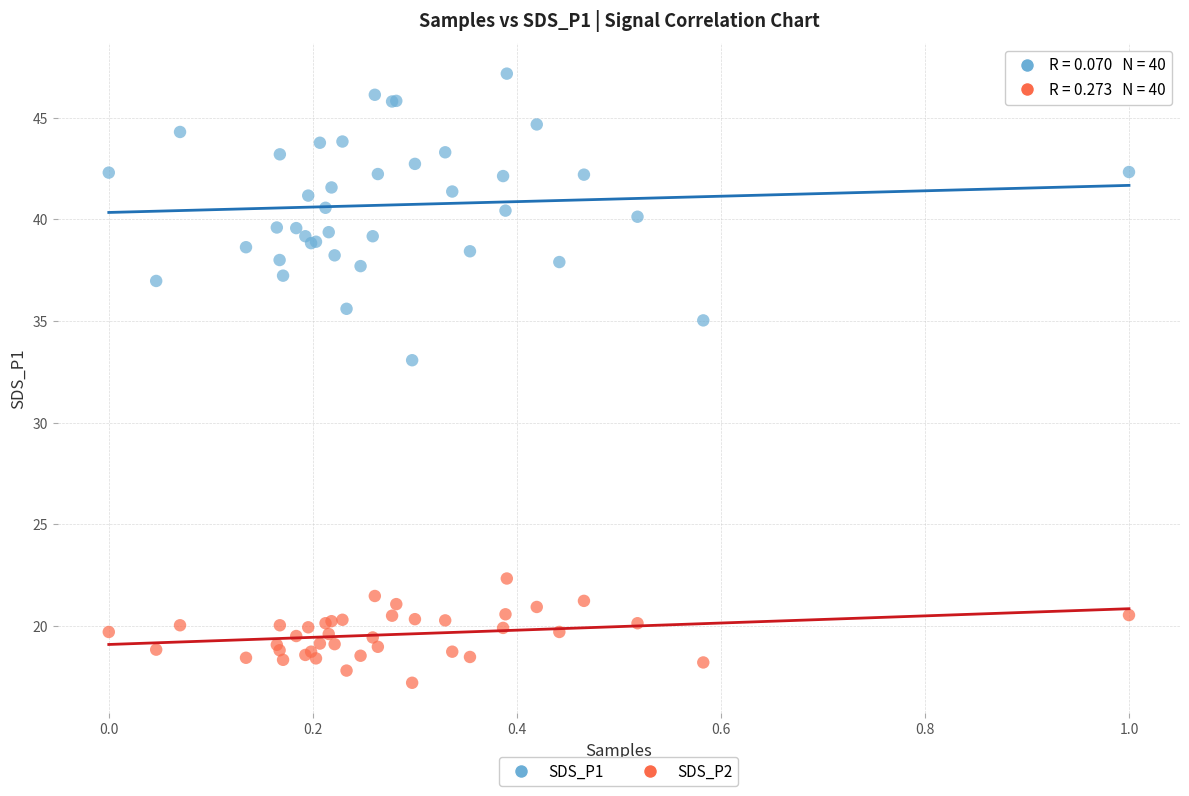

Across all series, what Y value is closest to 32?

33.1